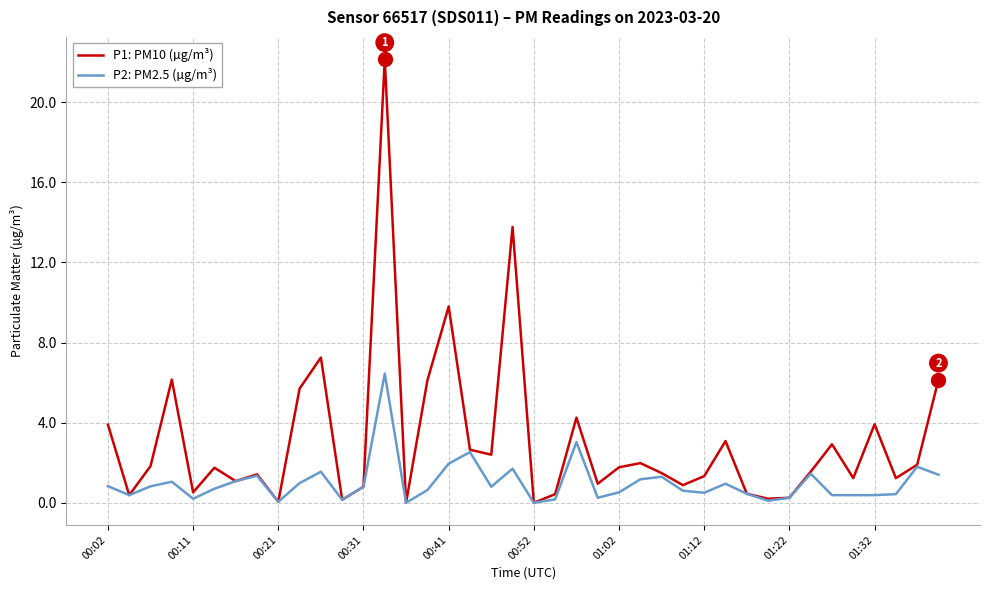

List the series in order of their overall mean, lowest first.

P2: PM2.5 (µg/m³), P1: PM10 (µg/m³)